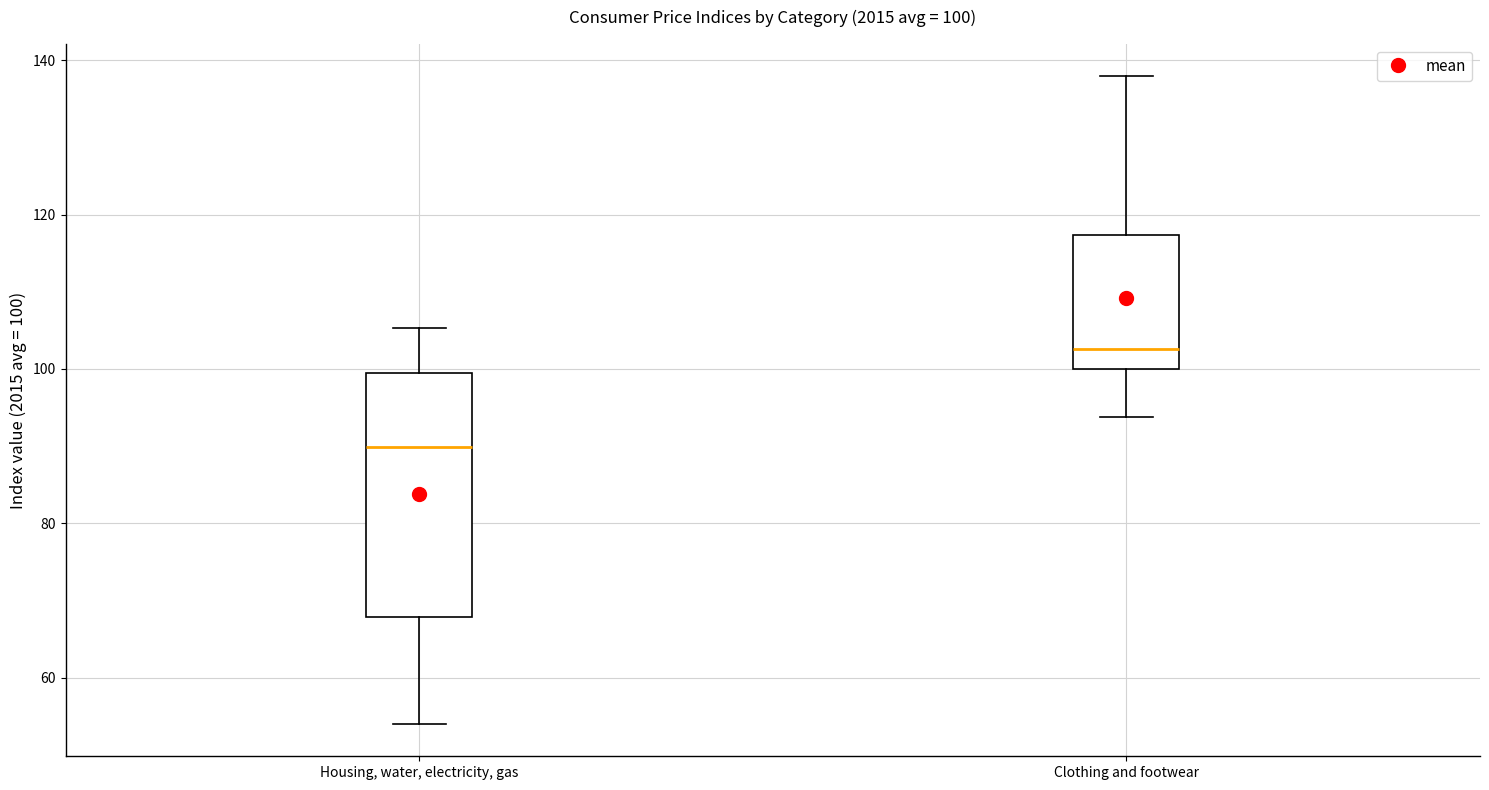

Which box's median line is the highest?

Clothing and footwear